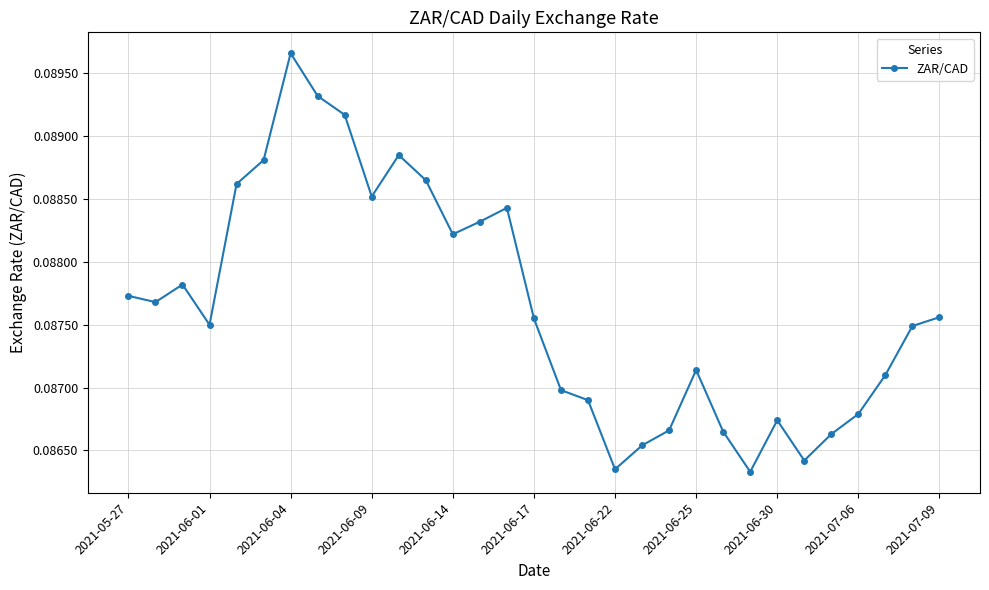

How many values are between 0 and 1?

31